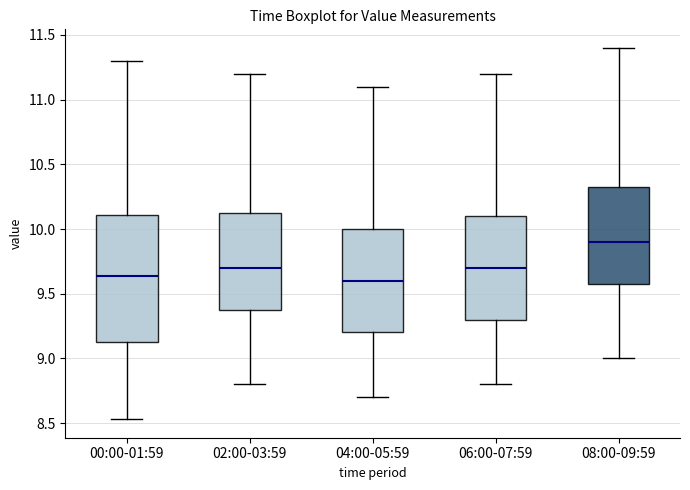

Where is the upper edge of the box for 04:00-05:59 on the y-axis? The values are not printed on the chart, so give them approximately, as read against the axis.

10.00